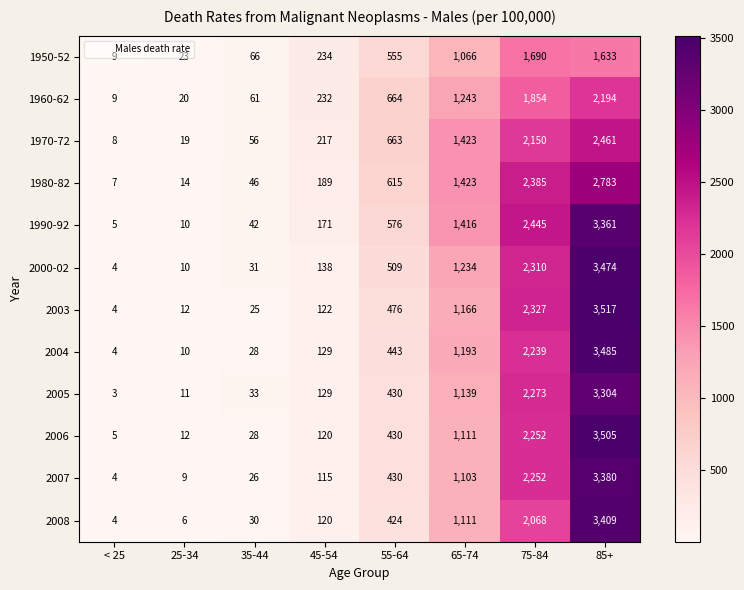

The 1990-92 series shows 2445 at 75-84. True or false?

True